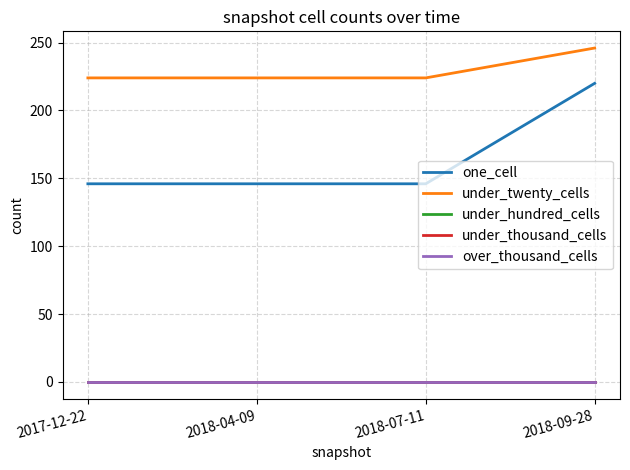

What is the lowest value of the under_twenty_cells series?

224